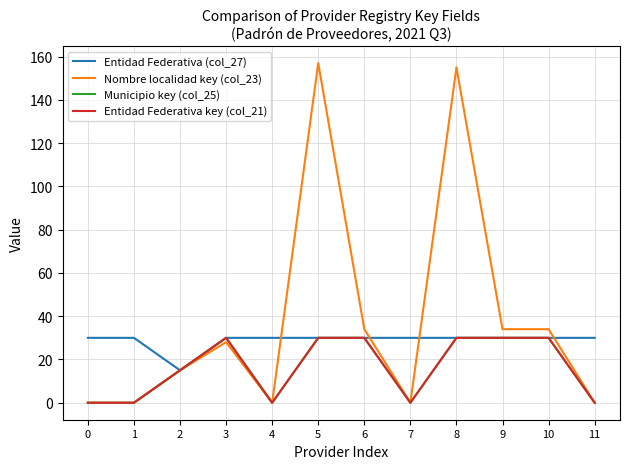

Which series has the widest spread of values?

Nombre localidad key (col_23)